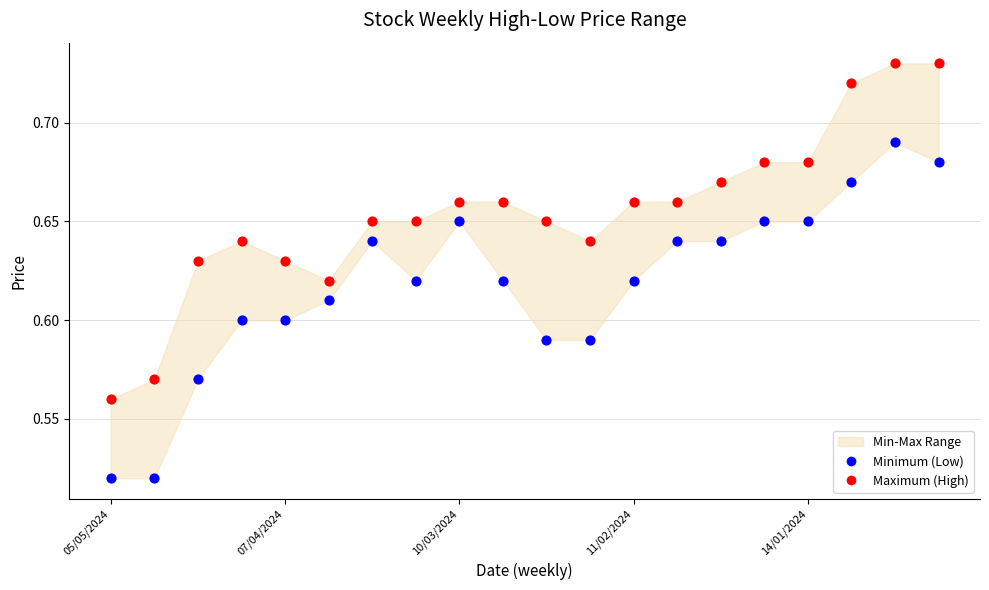

How many points are shown in the scatter plot?

40